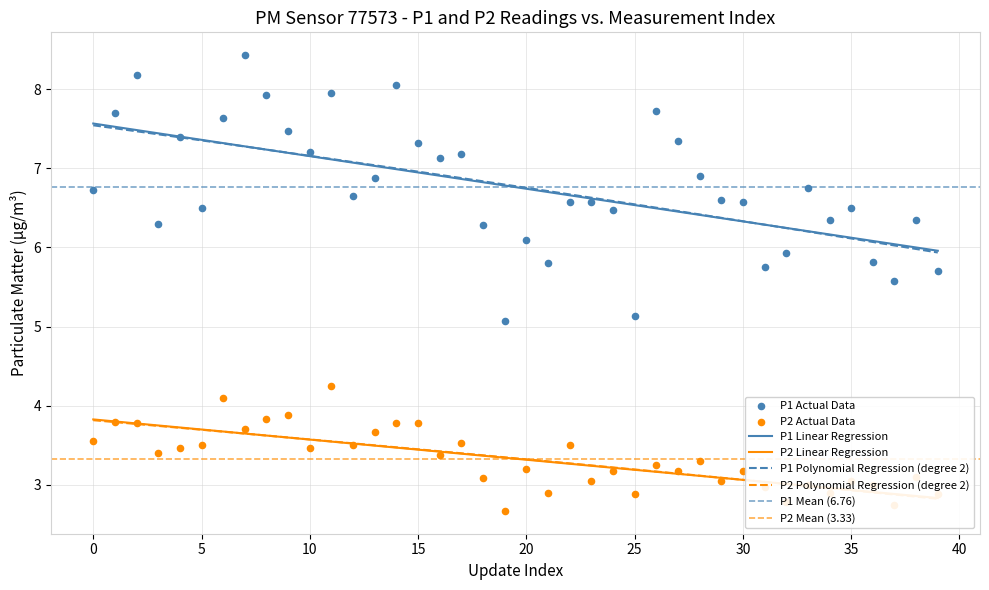

Which series has the largest total across all categories?

P1